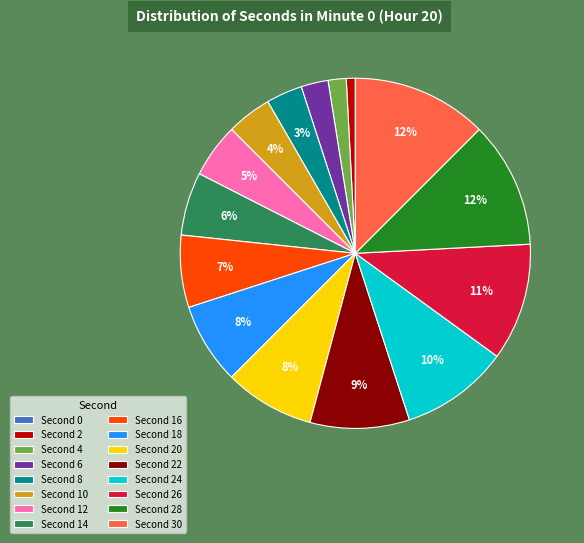

Is there any slice that represents more than half of the pie?

No